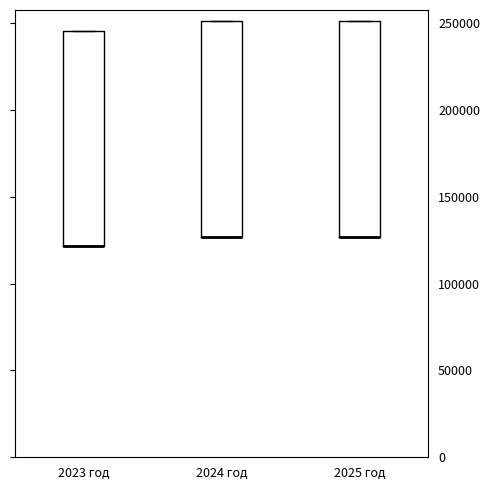

Where is the upper edge of the box for 2023 год on the y-axis? The values are not printed on the chart, so give them approximately, as read against the axis.

245000